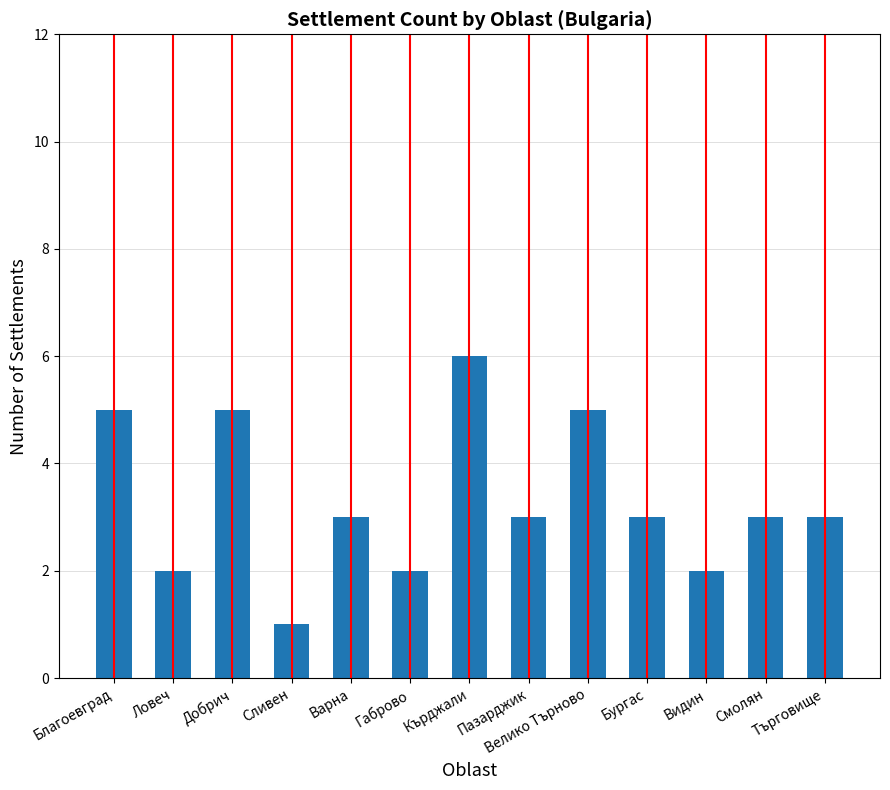

What value does the data have at Пазарджик?

3